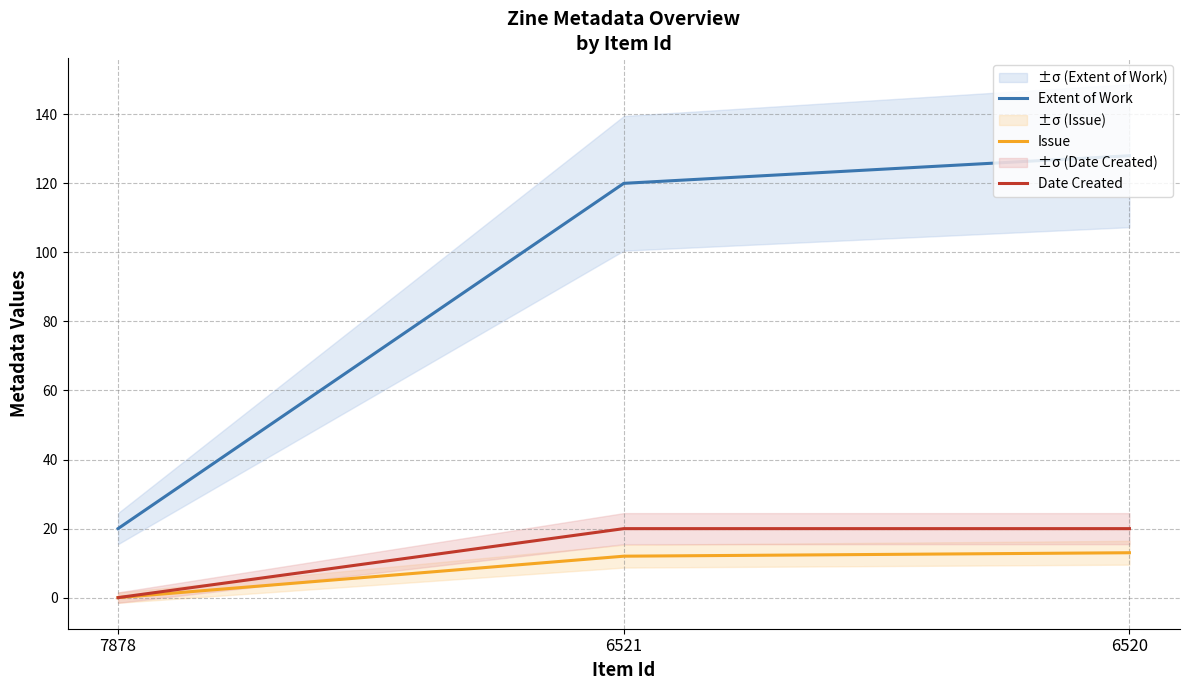

What is the spread (max minus min) of values at 6521?

108.0